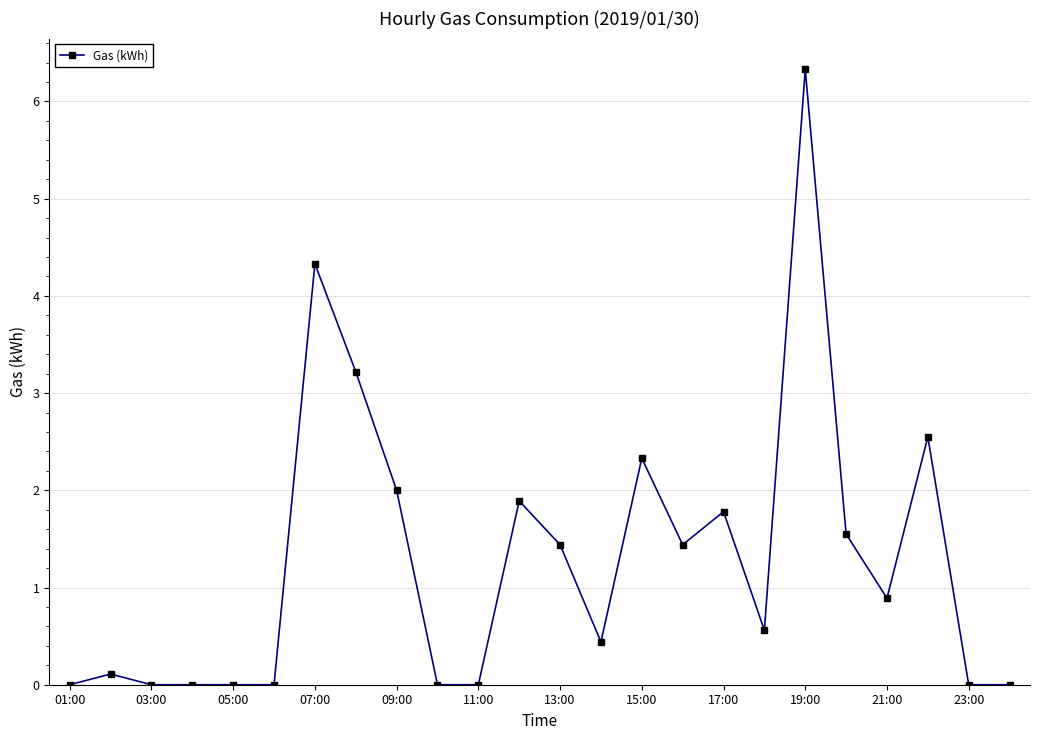

What is the difference between the maximum and minimum values?

6.3